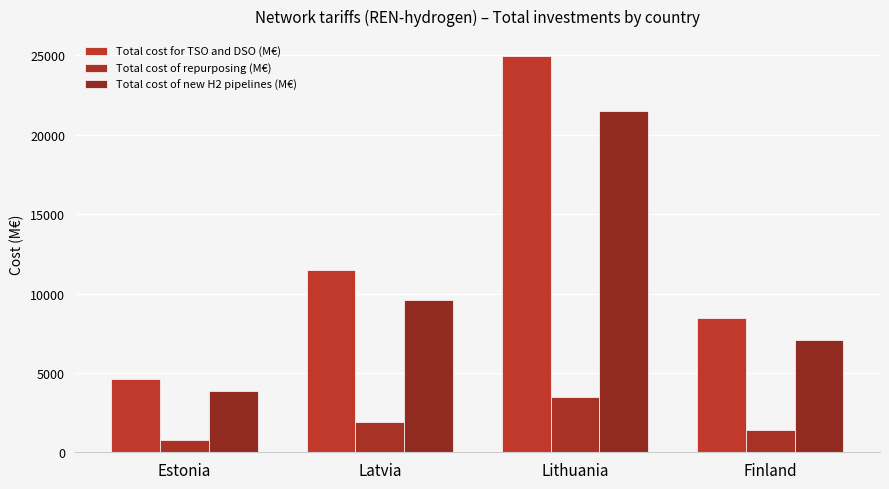

Which has a higher value, Latvia or Finland?

Latvia